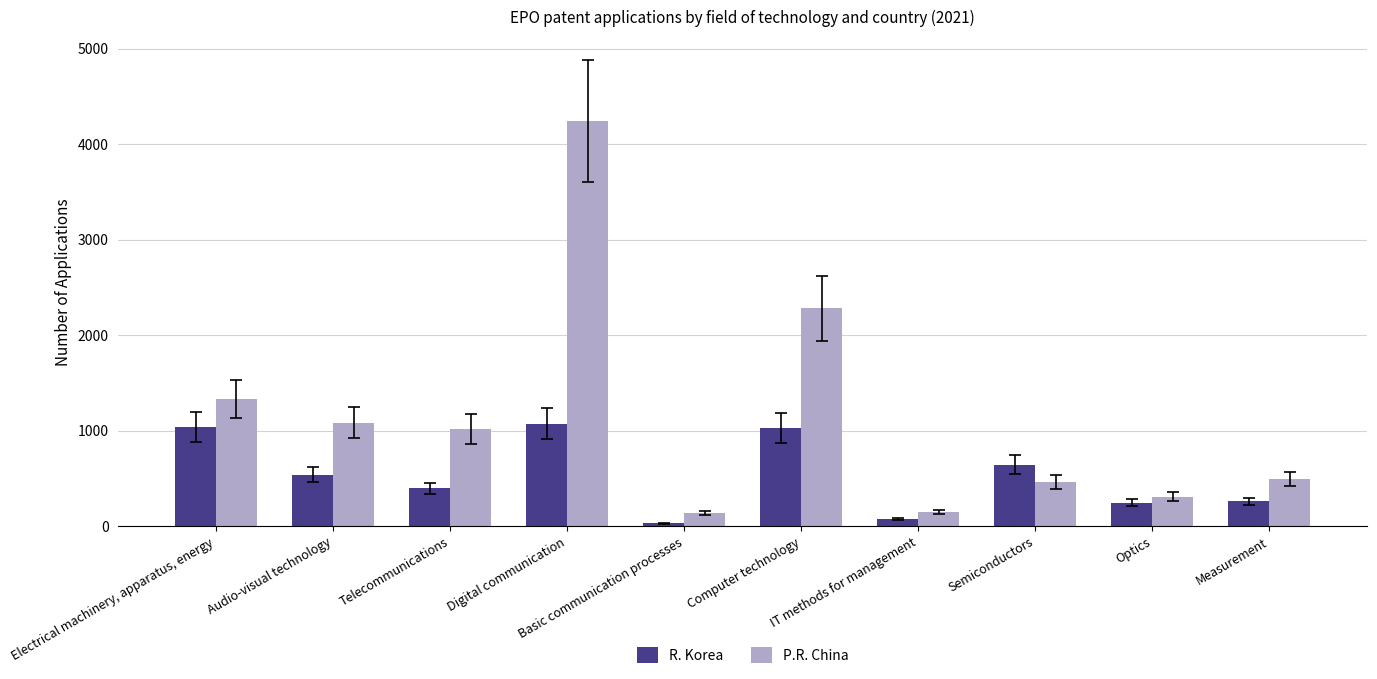

What is the greatest value displayed?

4242